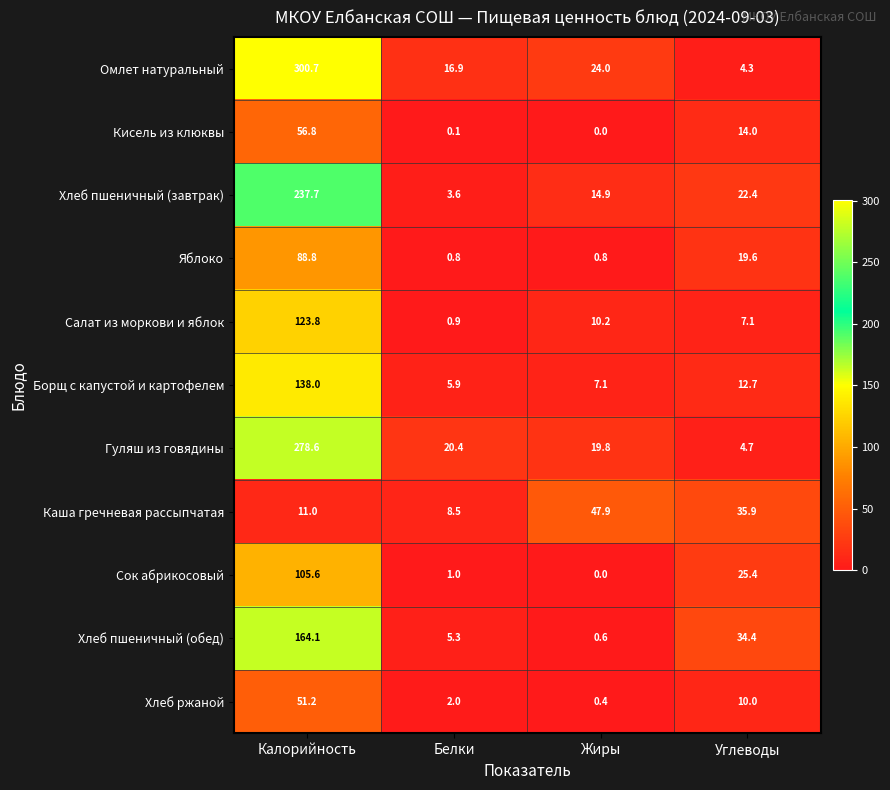

At Углеводы, list the series in order from largest to smallest.

Каша гречневая рассыпчатая, Хлеб пшеничный (обед), Сок абрикосовый, Хлеб пшеничный (завтрак), Яблоко, Кисель из клюквы, Борщ с капустой и картофелем, Хлеб ржаной, Салат из моркови и яблок, Гуляш из говядины, Омлет натуральный